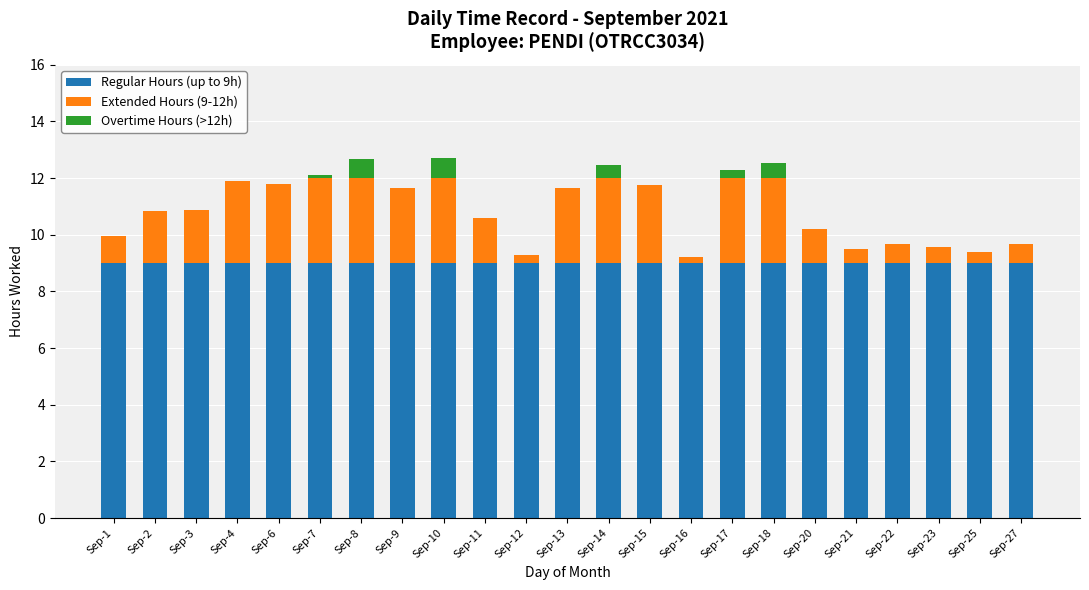

The value of Regular Hours (up to 9h) at Sep-10 is 9.0. True or false?

True